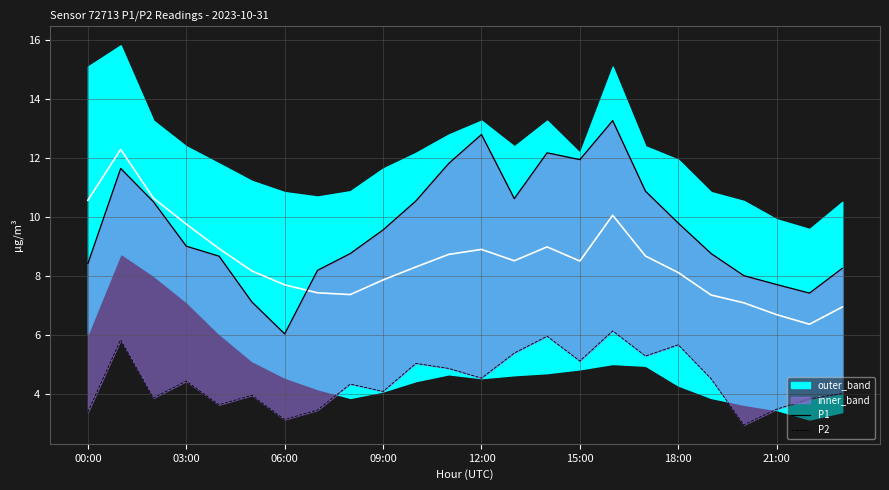

Which series has the largest range (max minus min)?

P1